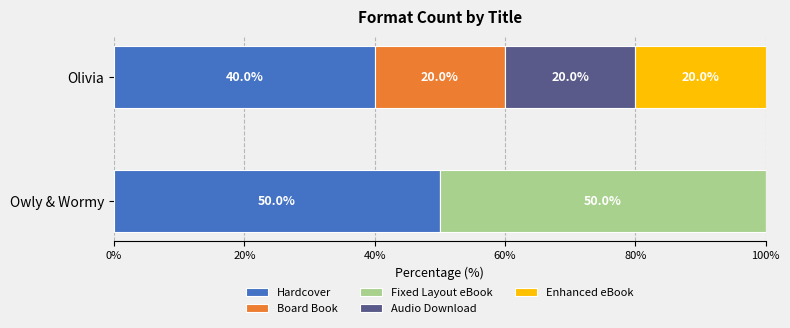

Is it true that Hardcover equals 40 at Olivia?

True